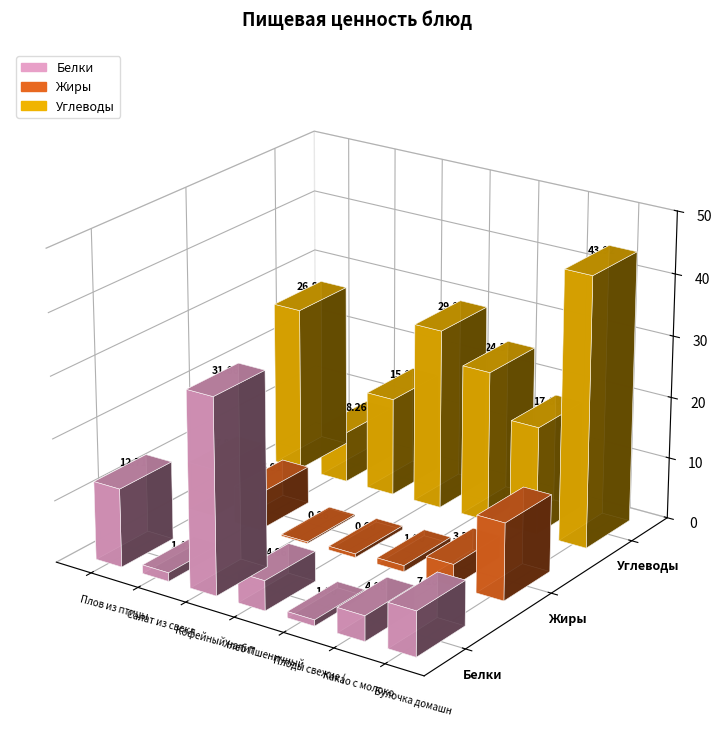

What is the label of the 5th bar from the right?

Кофейный напиток